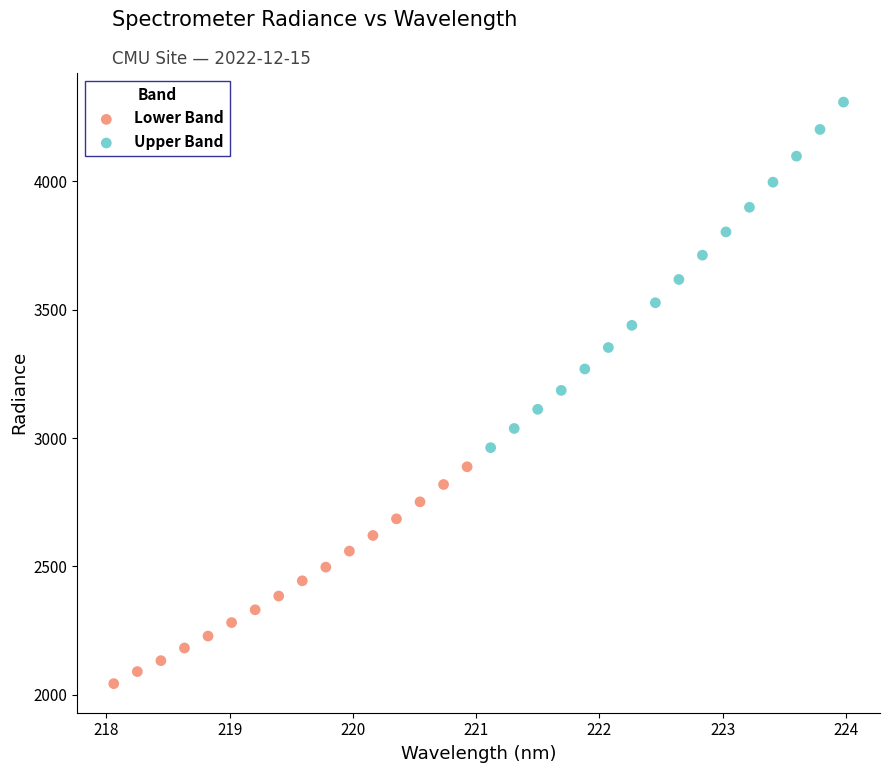

Which series reaches the maximum Y coordinate?

Upper Band